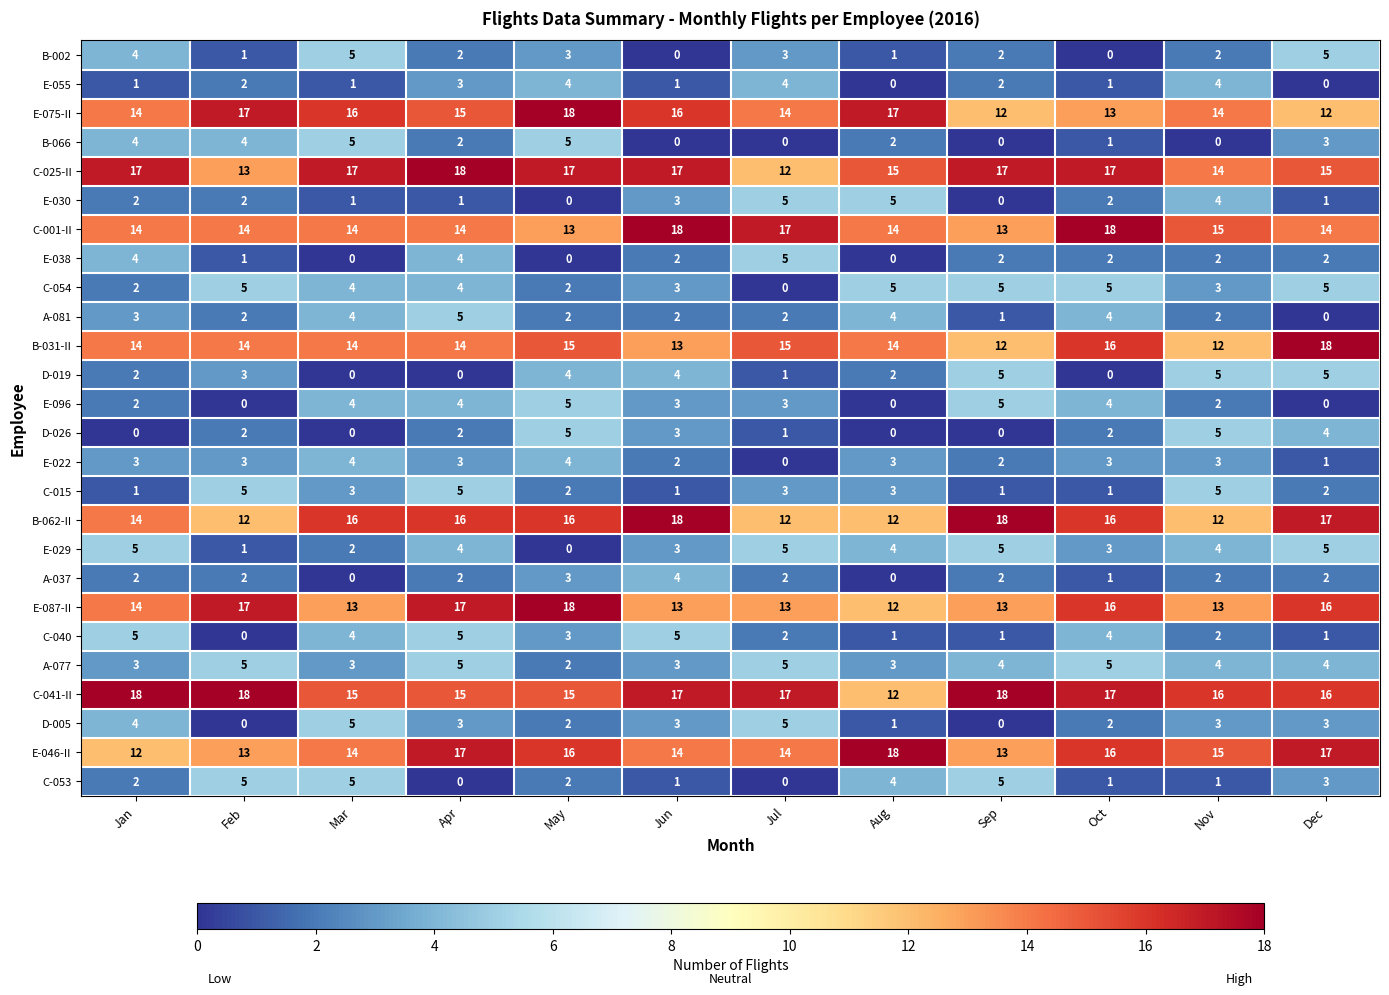

True or false: A-077 has a value of 5 at Jul.

True